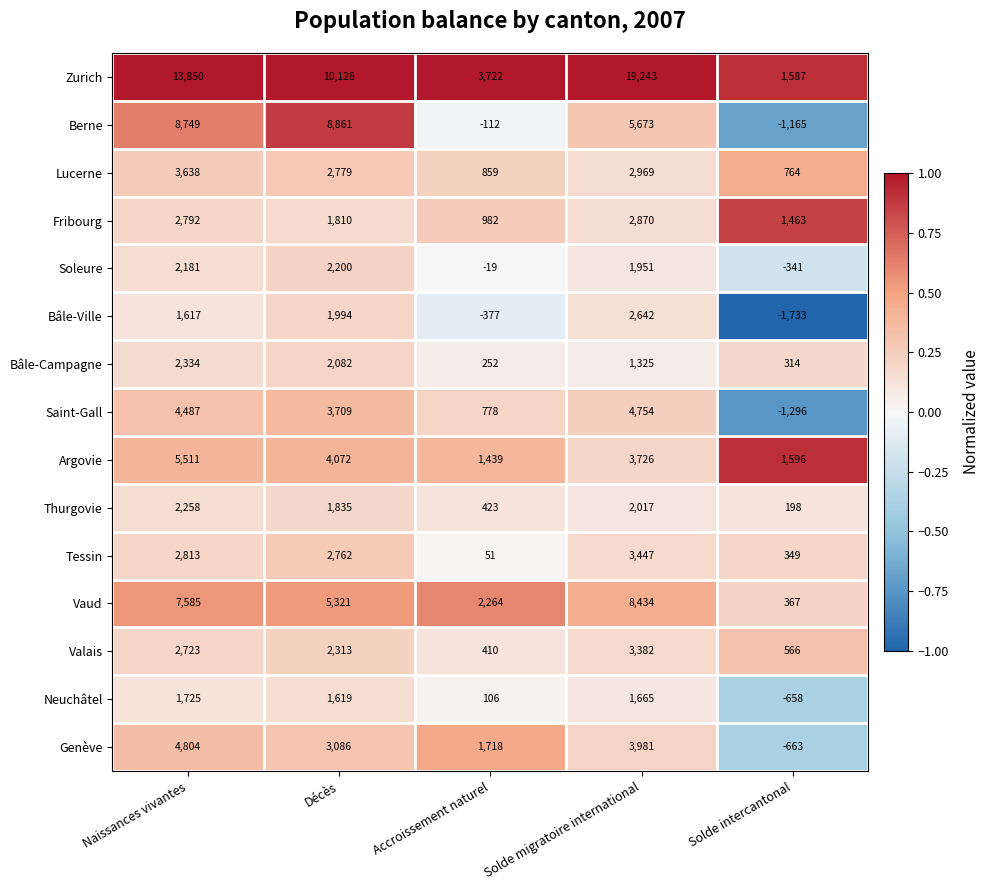

At how many categories does at least one series exceed 0?

5